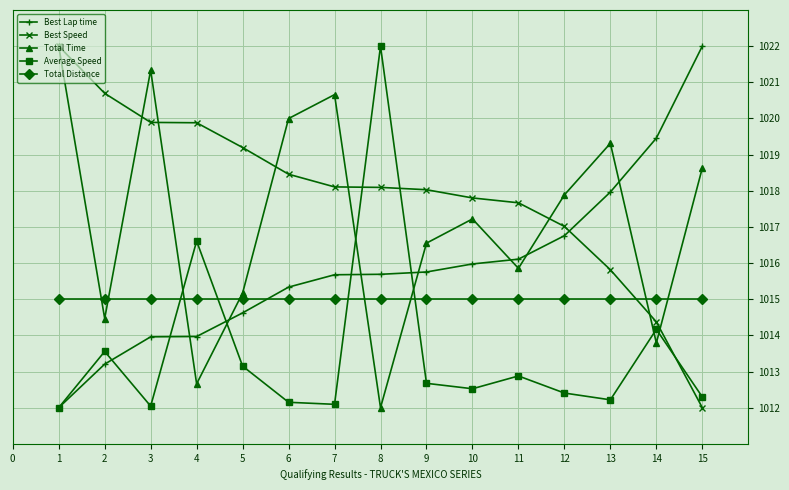

What are all the series names shown in the legend?

Best Lap time, Best Speed, Total Time, Average Speed, Total Distance